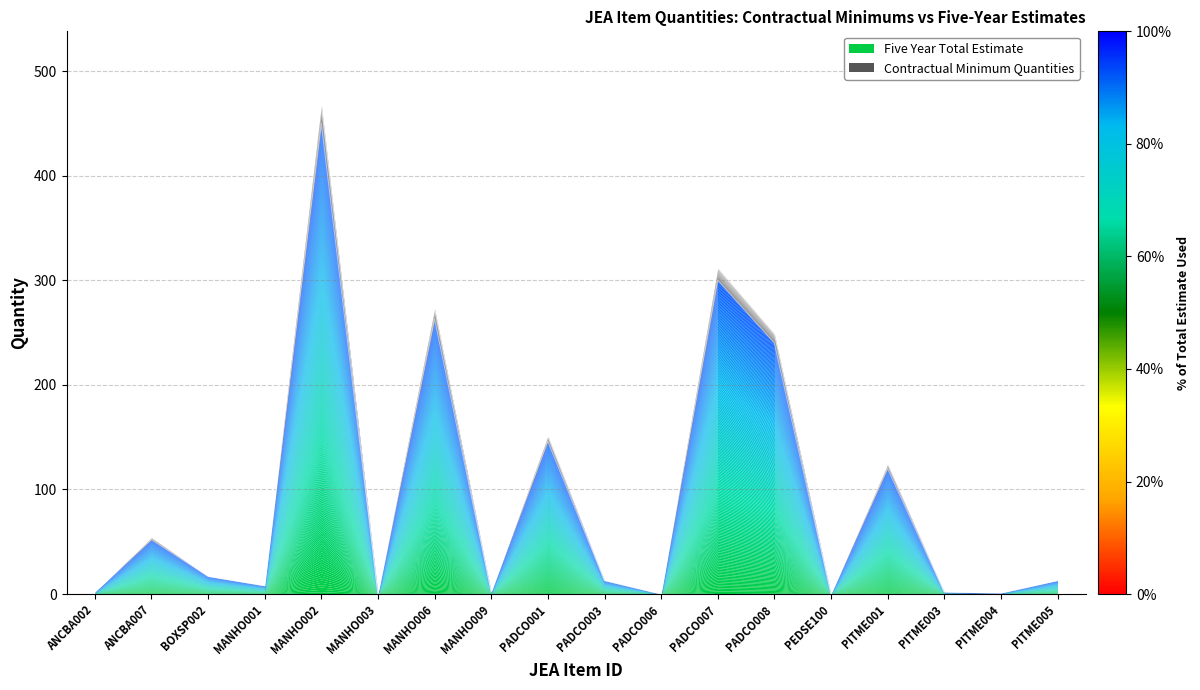

What is the label of the 8th point from the left?

MANHO009